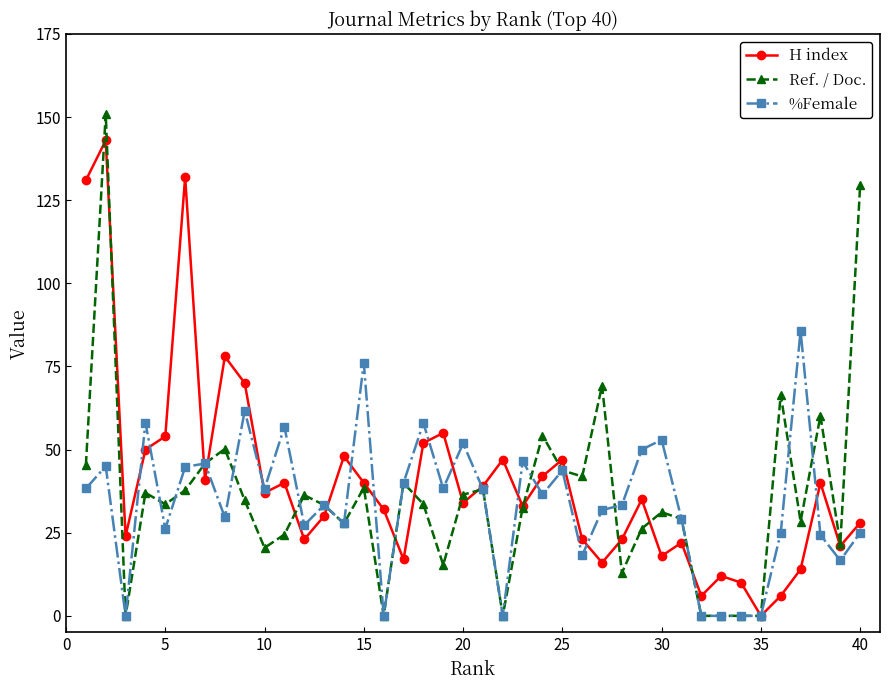

At how many categories does at least one series exceed 124?

4